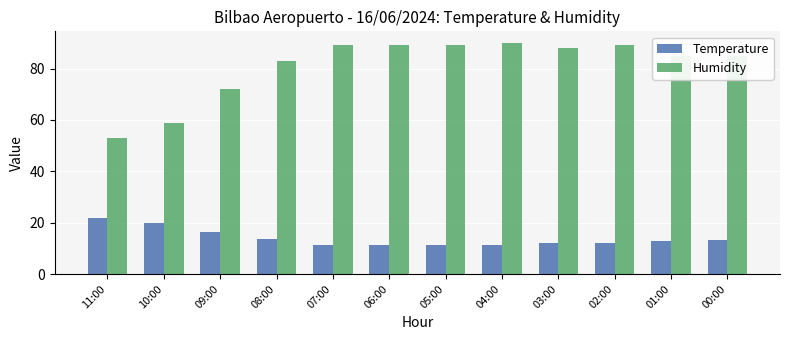

Rank the series by their average value, from highest to lowest.

Humidity, Temperature